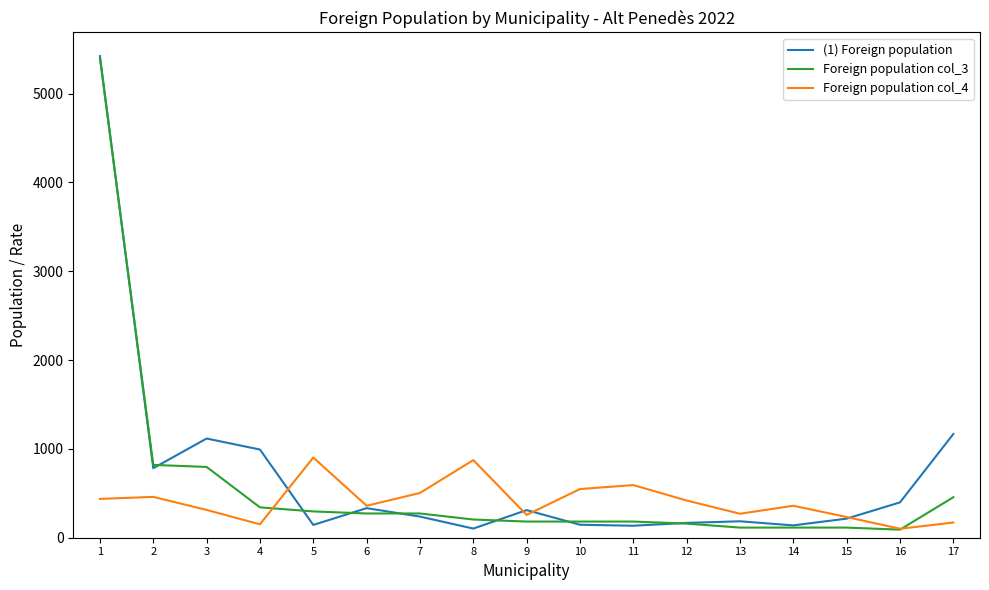

The value of (1) Foreign population at 11 is 135. True or false?

True